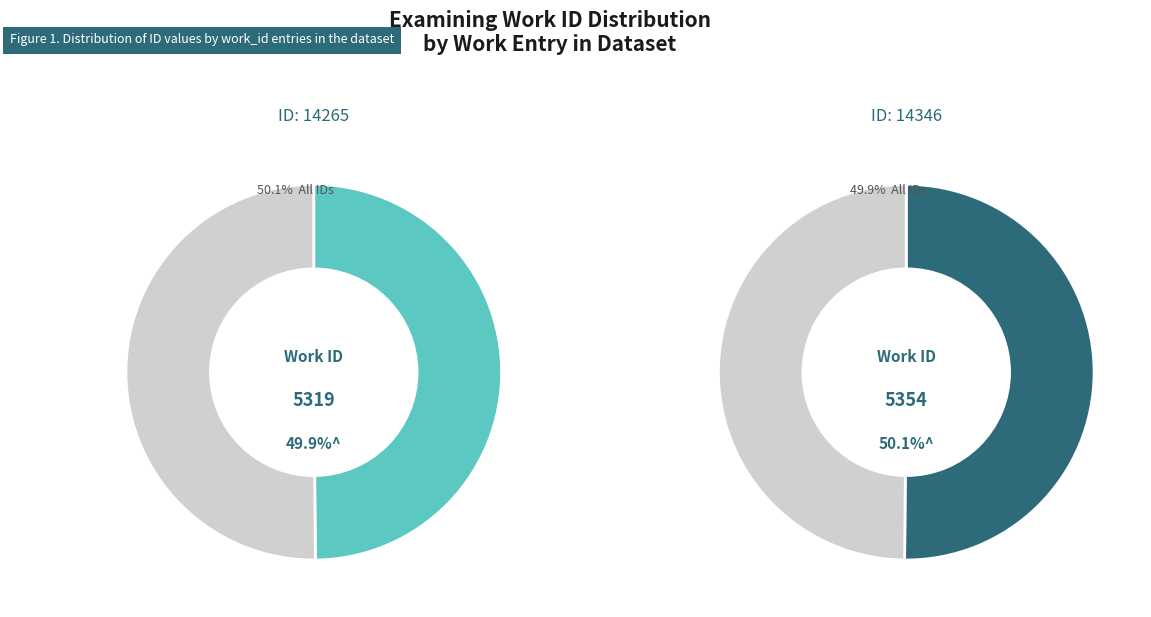

True or false: 5354 accounts for 62% of the total.

False